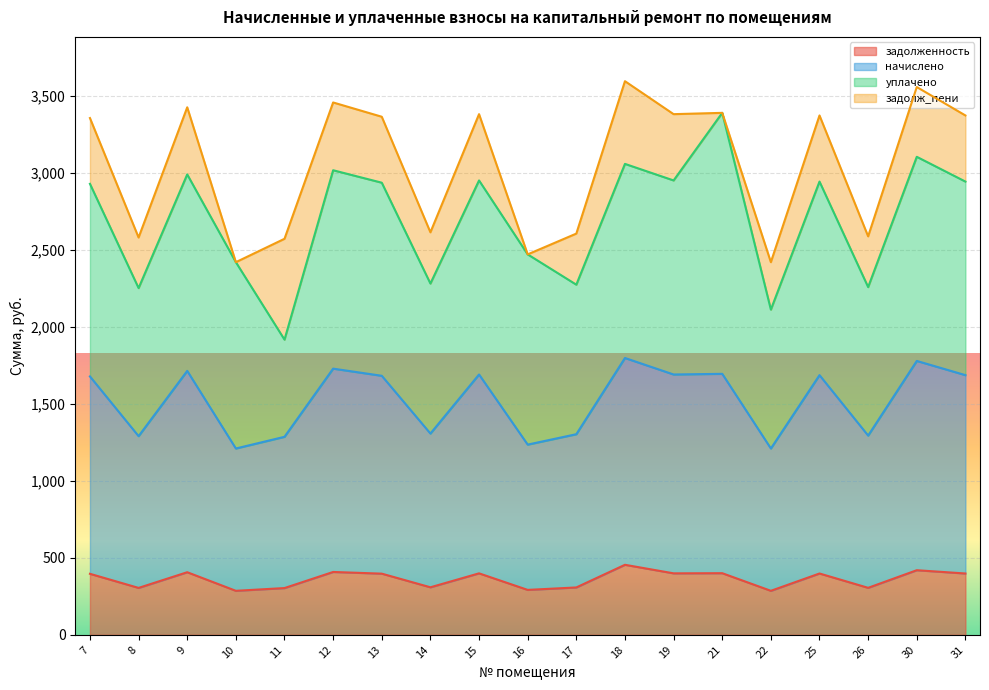

What is the value of the задолженность point at the 10th from the left?

291.5